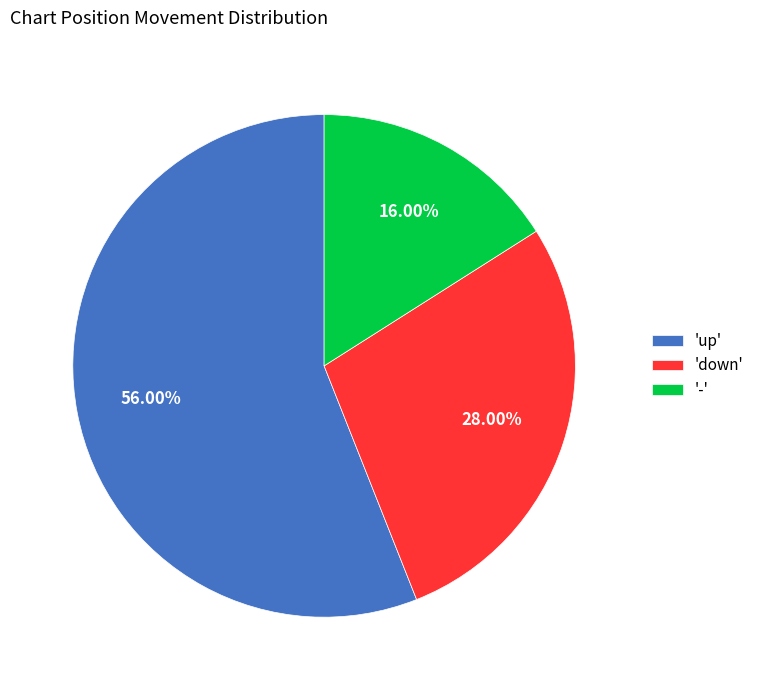

To the nearest percent, what is the average slice percentage?

33%